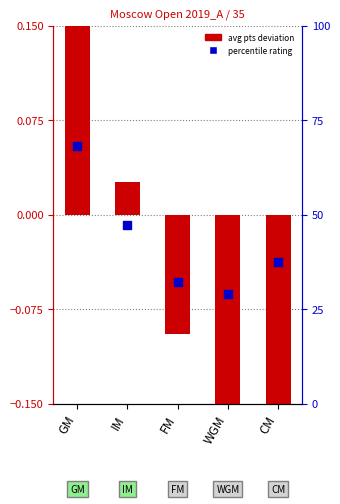

Which series reaches the maximum Y coordinate?

percentile rating